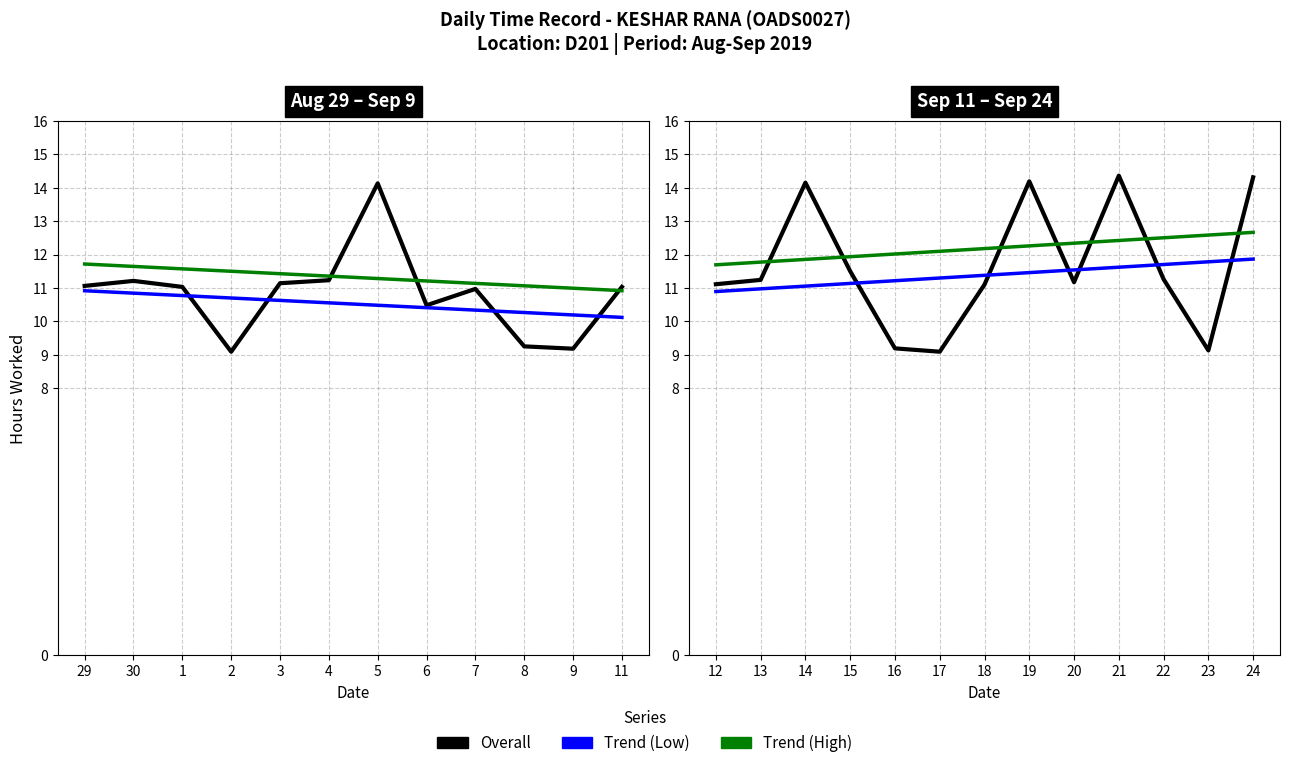

The value of Trend (Low) at 22 is 2.9. True or false?

False